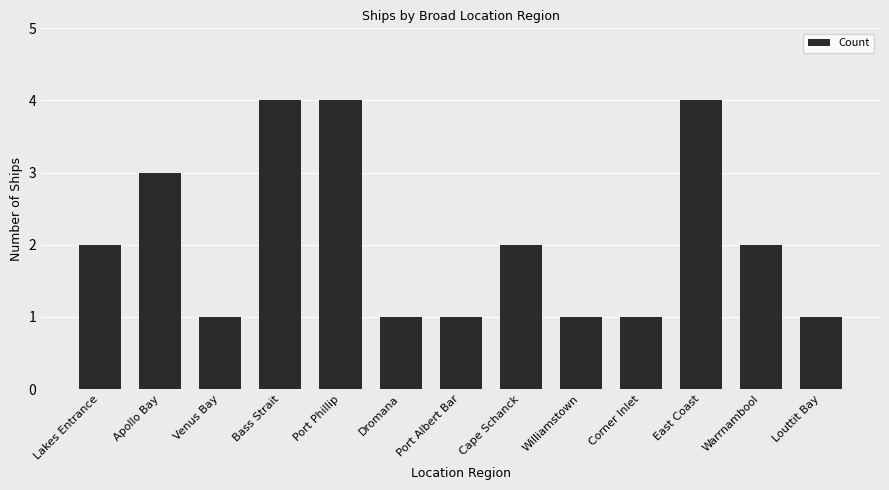

How many categories are shown in the chart?

13